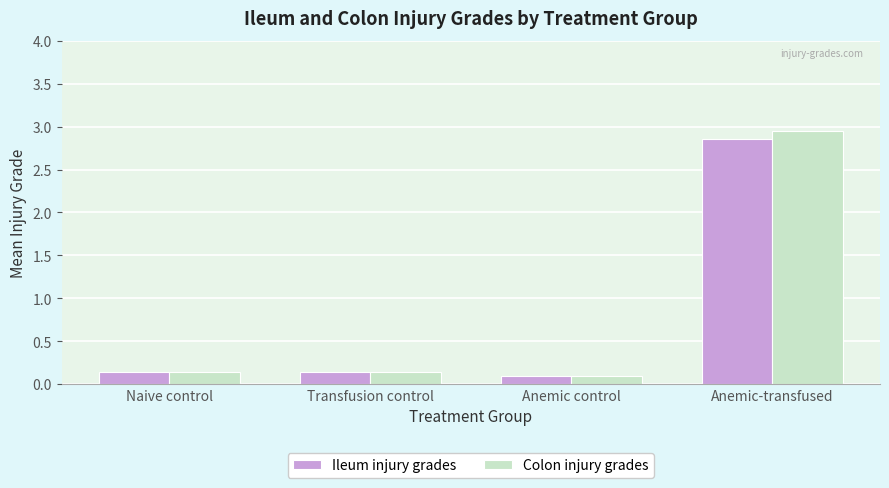

The value of Colon injury grades at Transfusion control is 0.1. True or false?

True